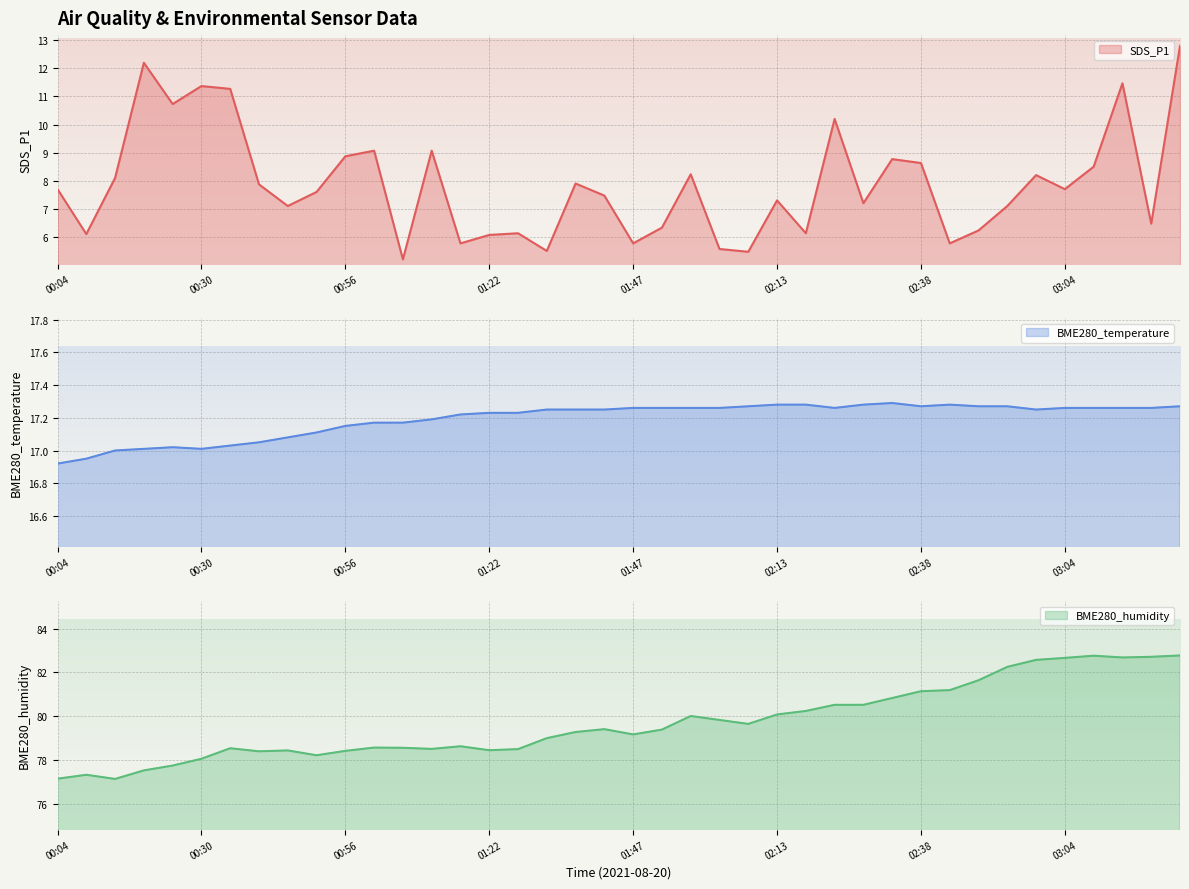

Between 03:14 and 02:59, which is larger?

03:14